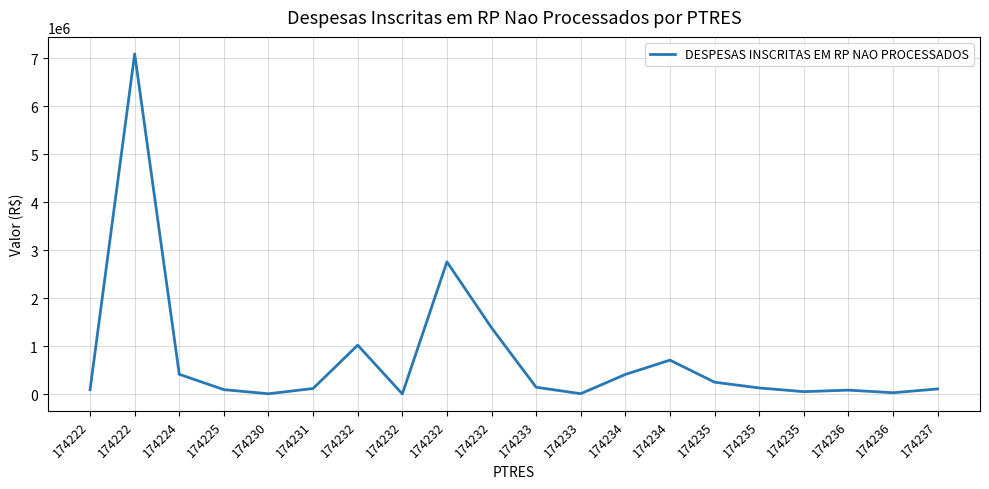

What is the smallest value displayed?

5561.0